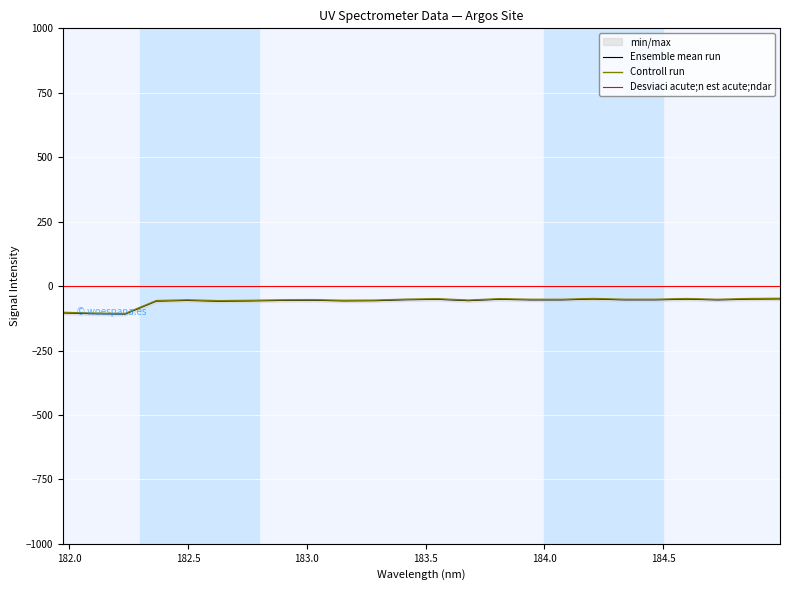

Which label corresponds to the largest value in the chart?

184.9911297472